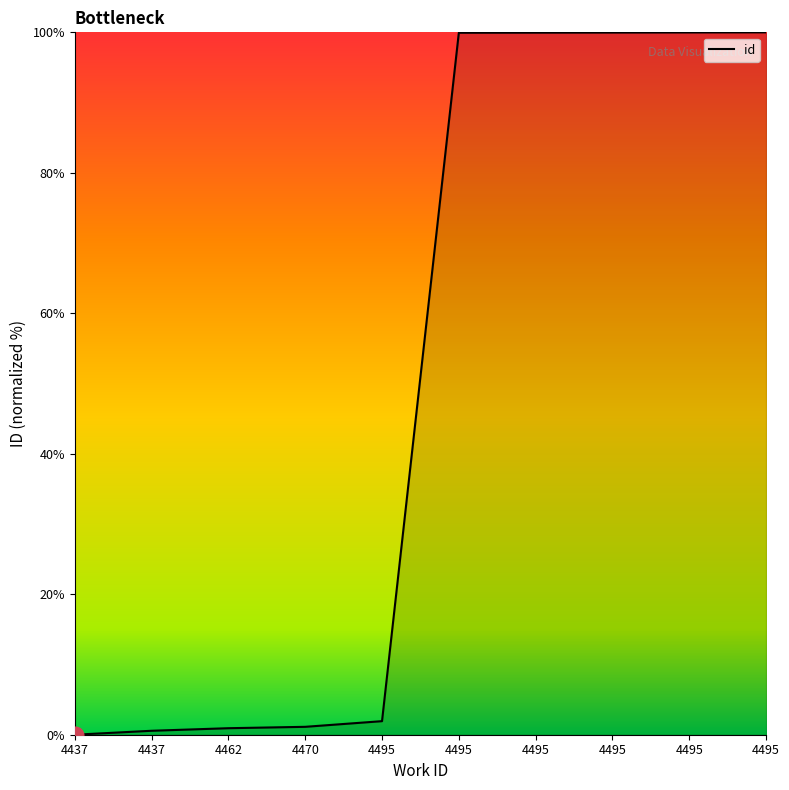

How many lines are shown in the chart?

1